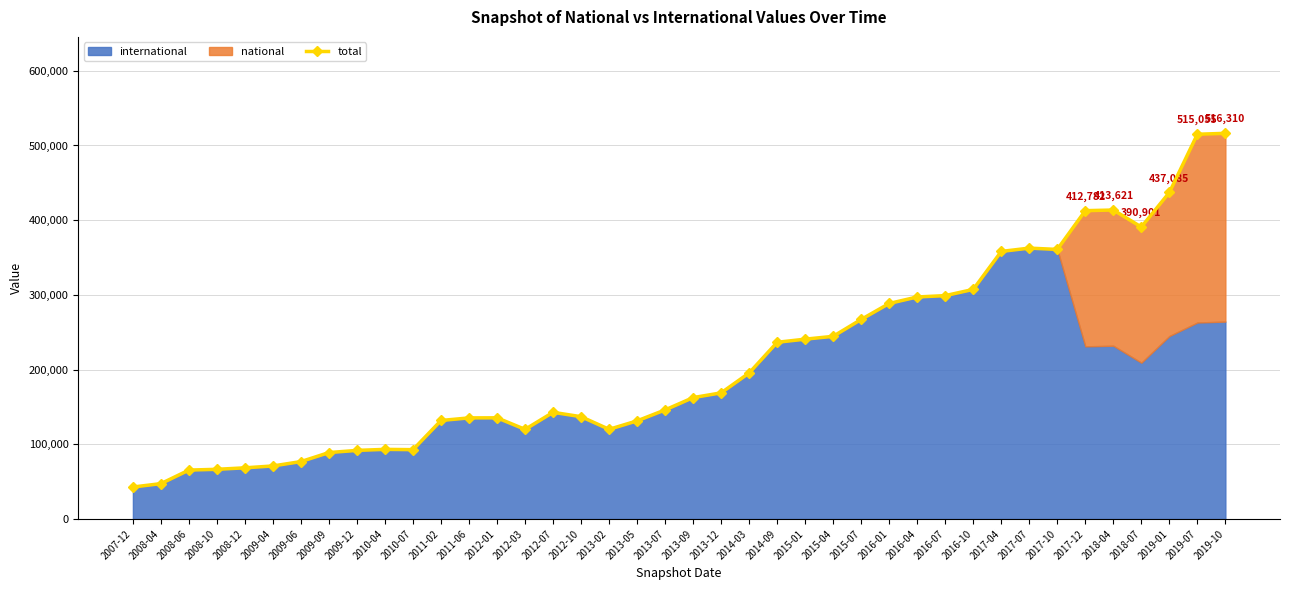

The value at 2012-03 is 120000. True or false?

True